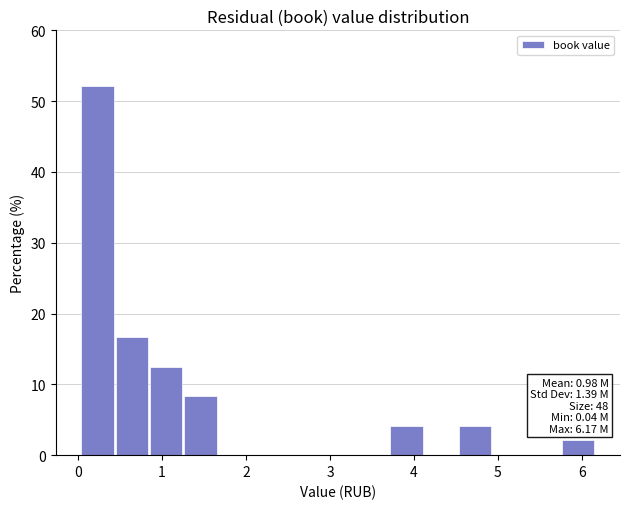

Which range on the x-axis has the tallest bar?

0.0 to 0.4